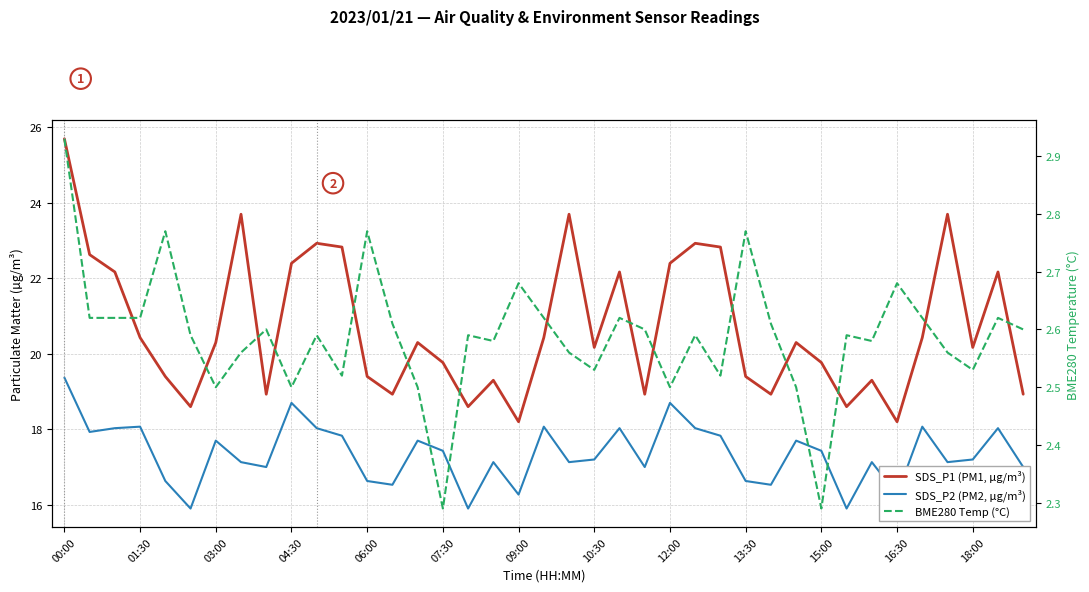

In SDS_P1 (PM1, µg/m³), how many points are lower than both neighbors (excluding endpoints)?

11